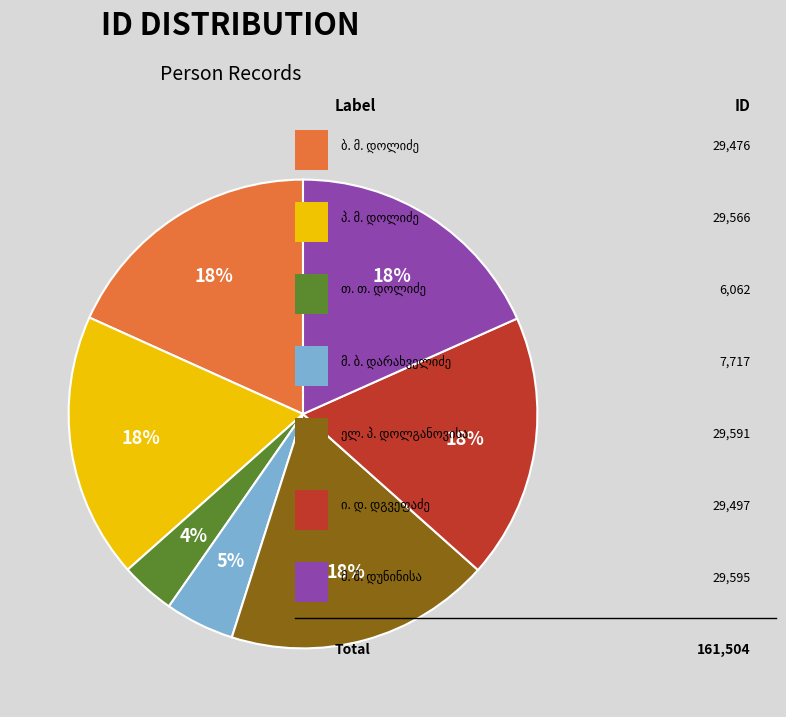

To the nearest percent, what is the average slice percentage?

14%